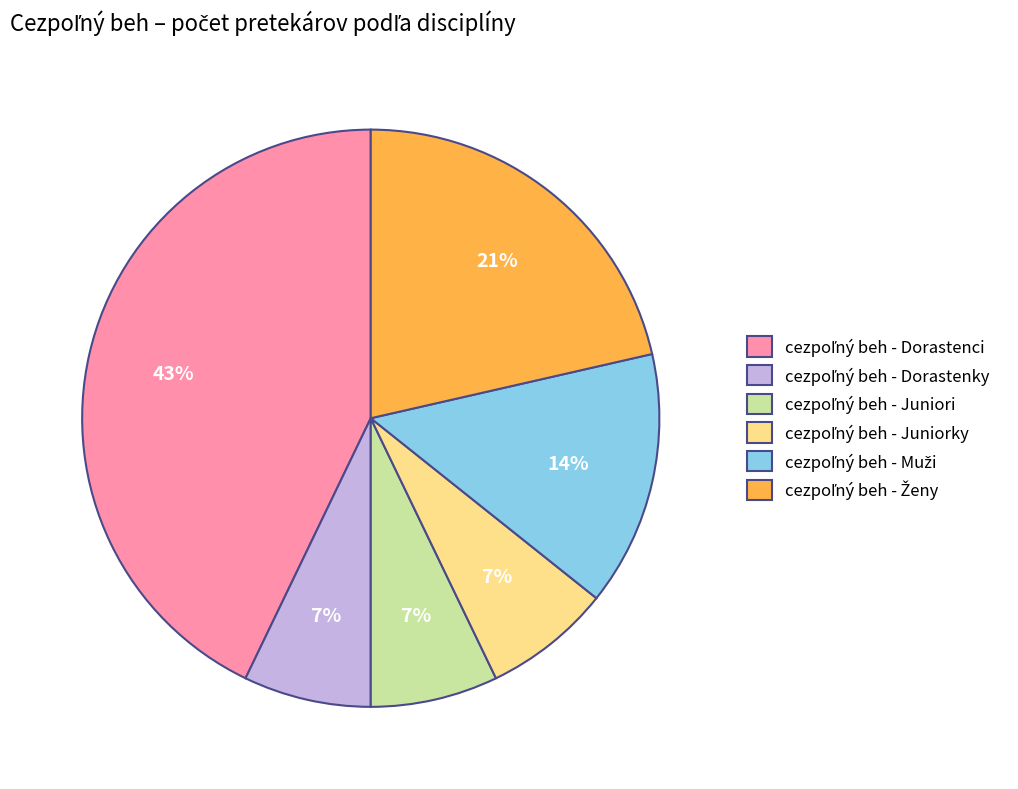

To the nearest percent, what is the average slice percentage?

17%